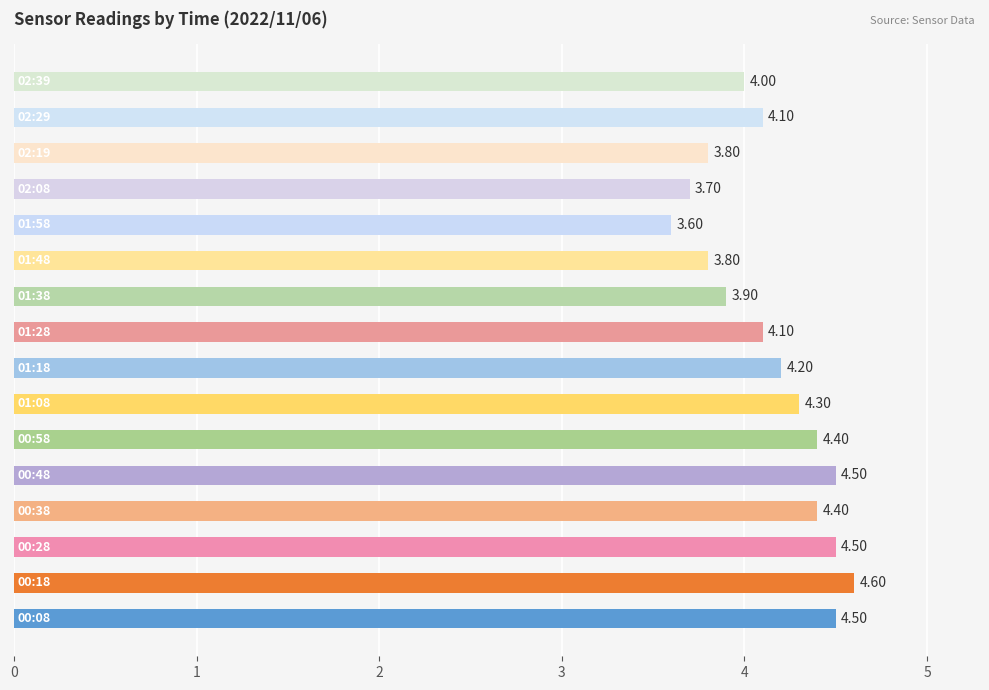

What is the difference between the maximum and minimum values?

1.0